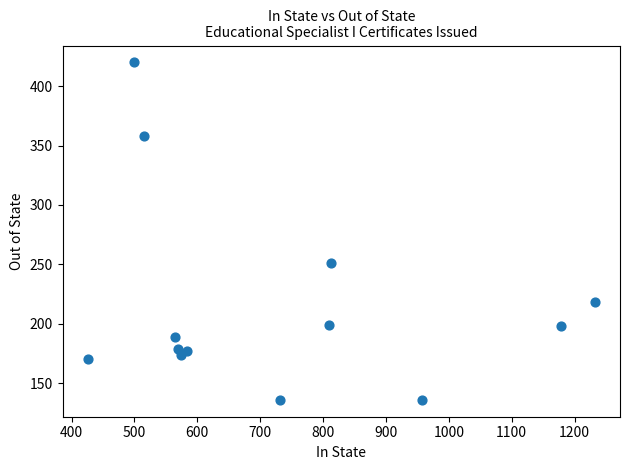

What is the range of X values (max minus min)?

806